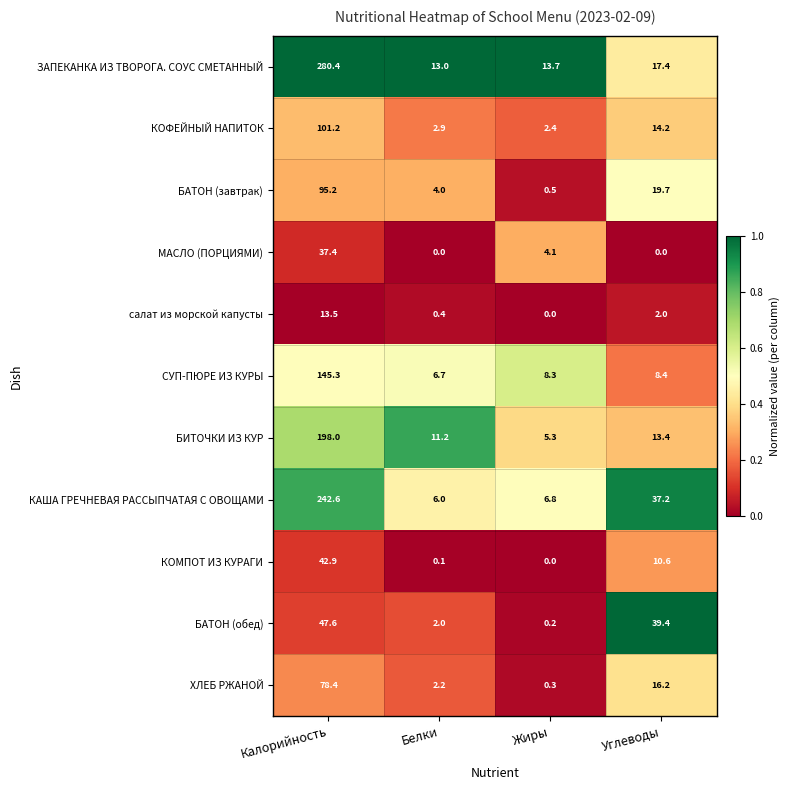

What is the average value of the БИТОЧКИ ИЗ КУР series?

57.0